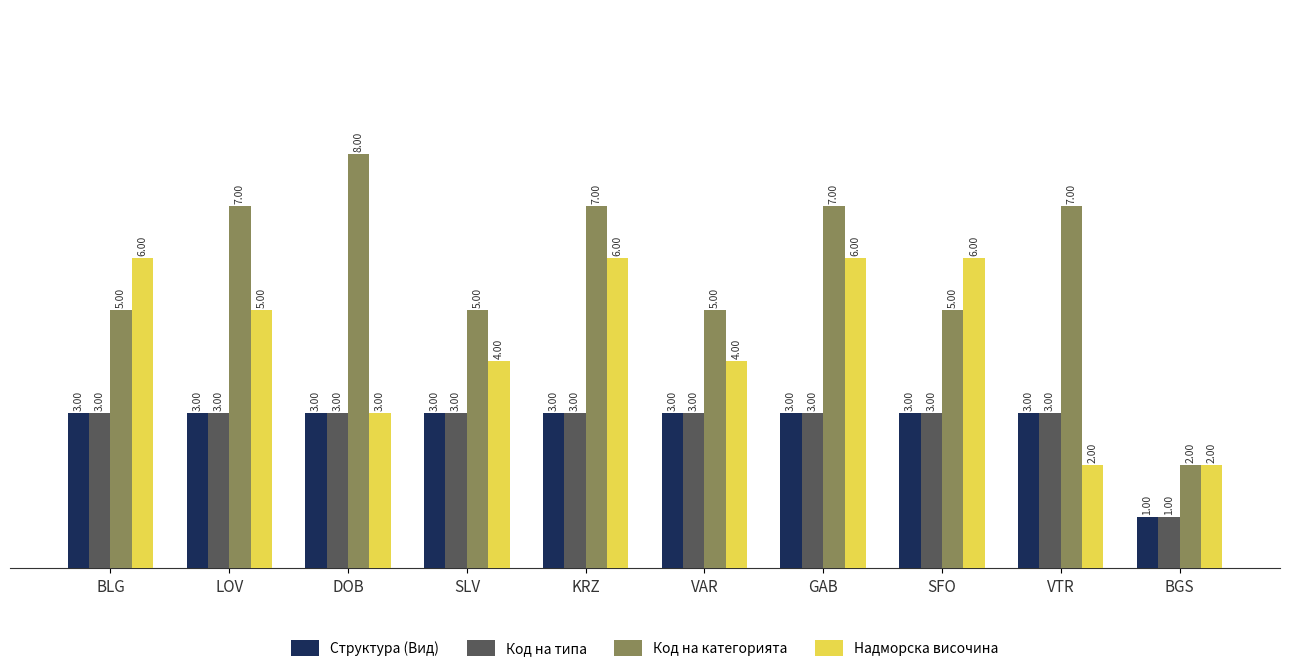

At which label does Код на категорията reach its peak?

DOB